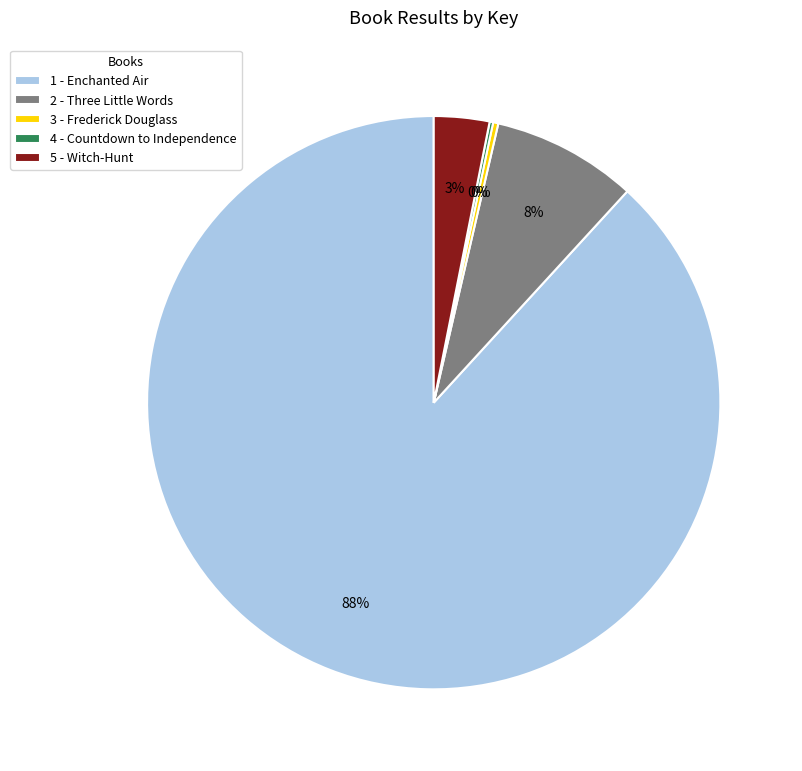

Combined, do 2 - Three Little Words and 1 - Enchanted Air account for over 50%?

Yes